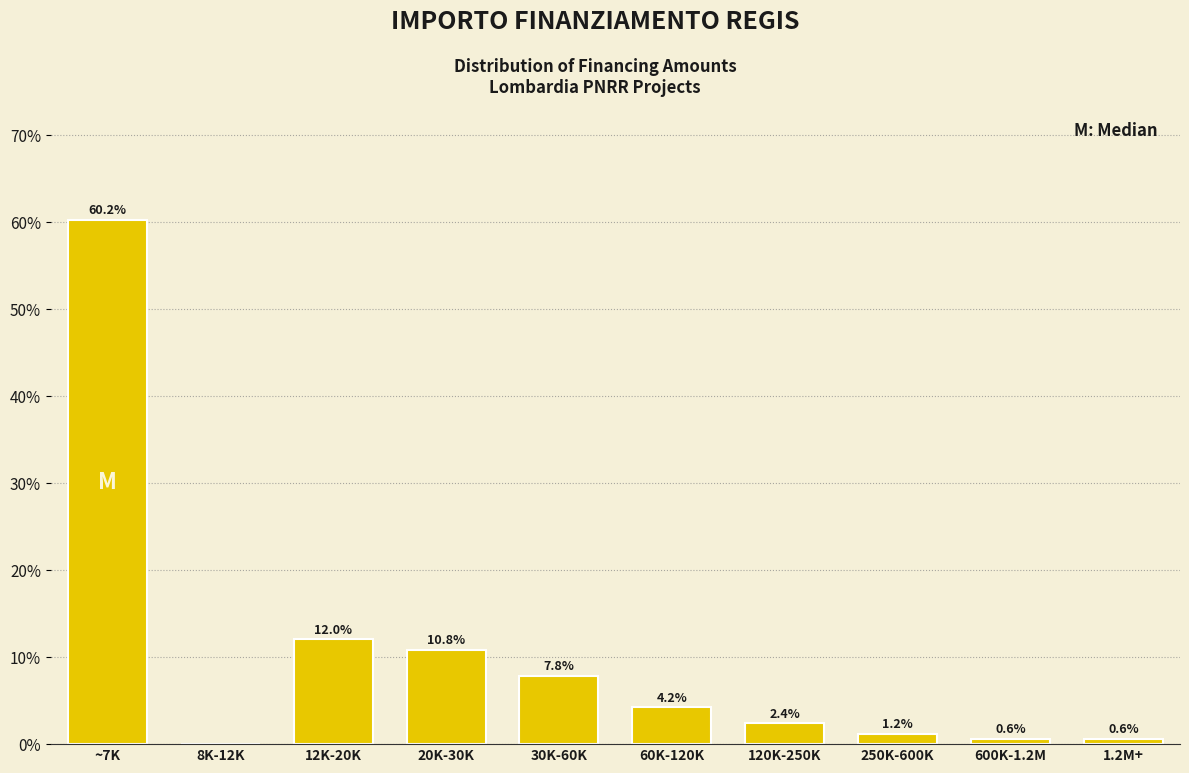

Reading left to right, what are all the values shown in this chart?

~7K=60.2	8K-12K=0.0	12K-20K=12.0	20K-30K=10.8	30K-60K=7.8	60K-120K=4.2	120K-250K=2.4	250K-600K=1.2	600K-1.2M=0.6	1.2M+=0.6